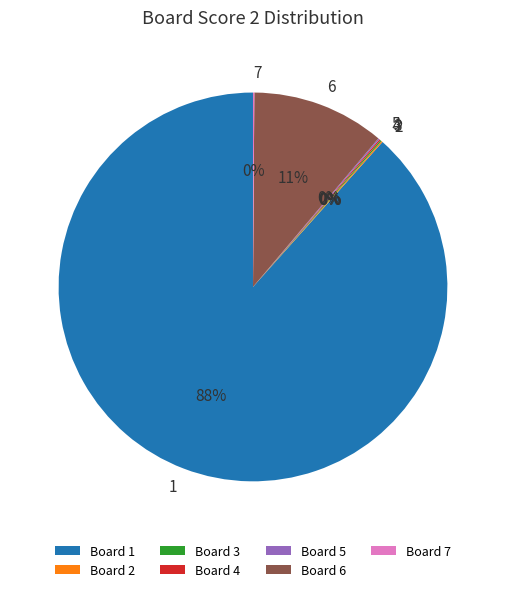

Is there any slice that represents more than half of the pie?

Yes